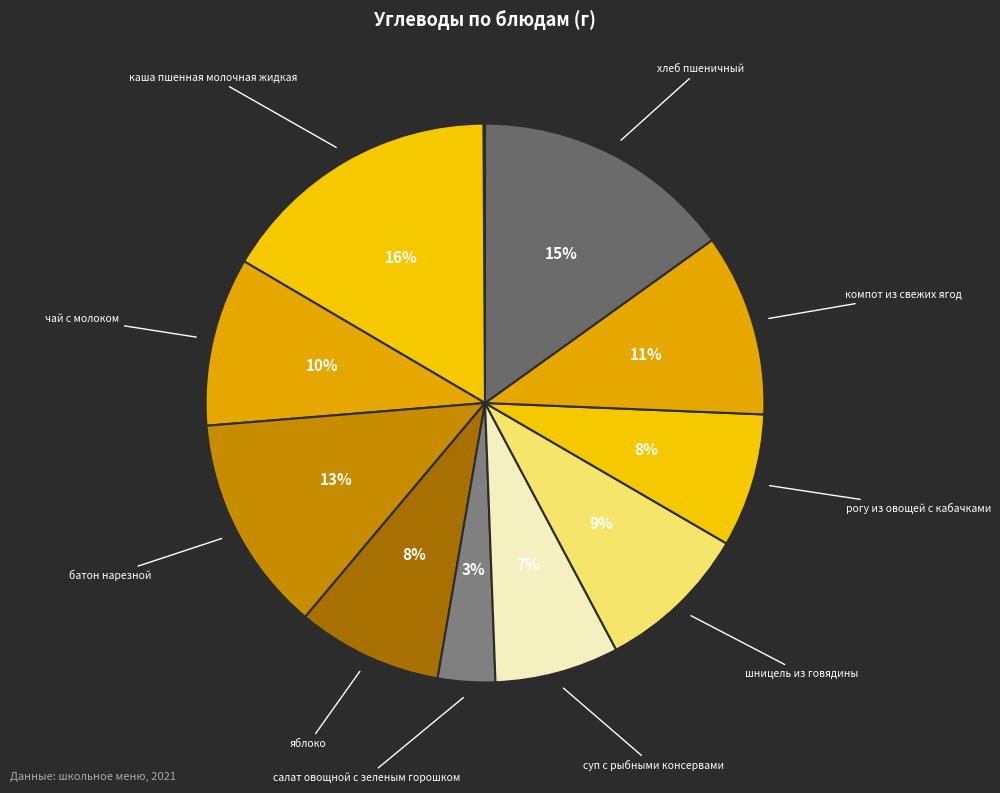

What is the largest slice in the pie chart?

каша пшенная молочная жидкая